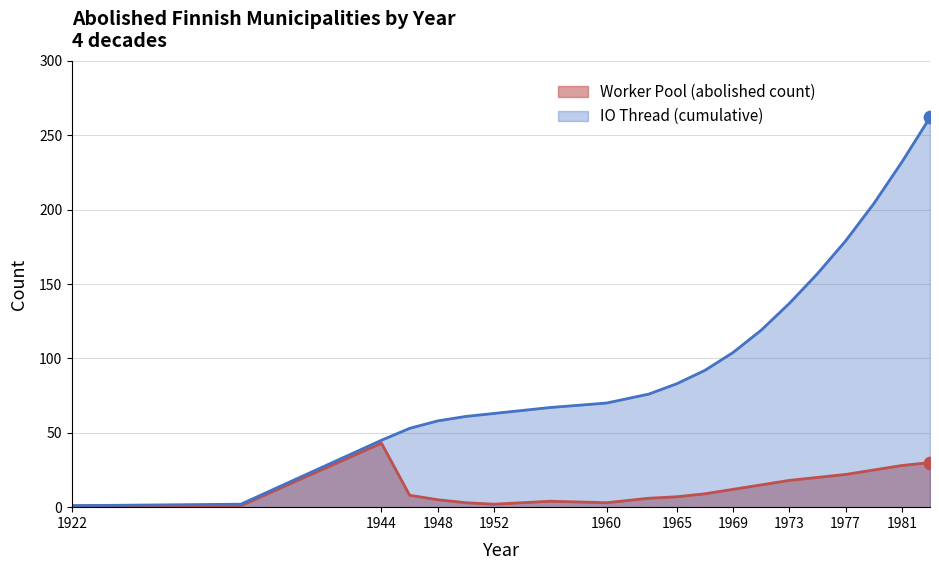

What is the total value across all series at 1944?

88